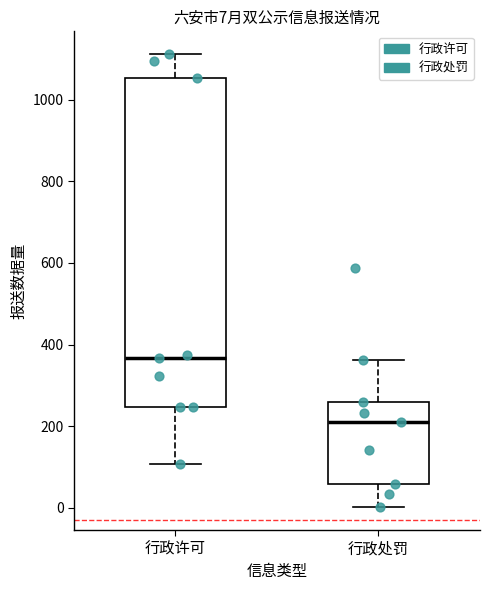

Which box is the tallest, from its lower edge to its upper edge?

行政许可